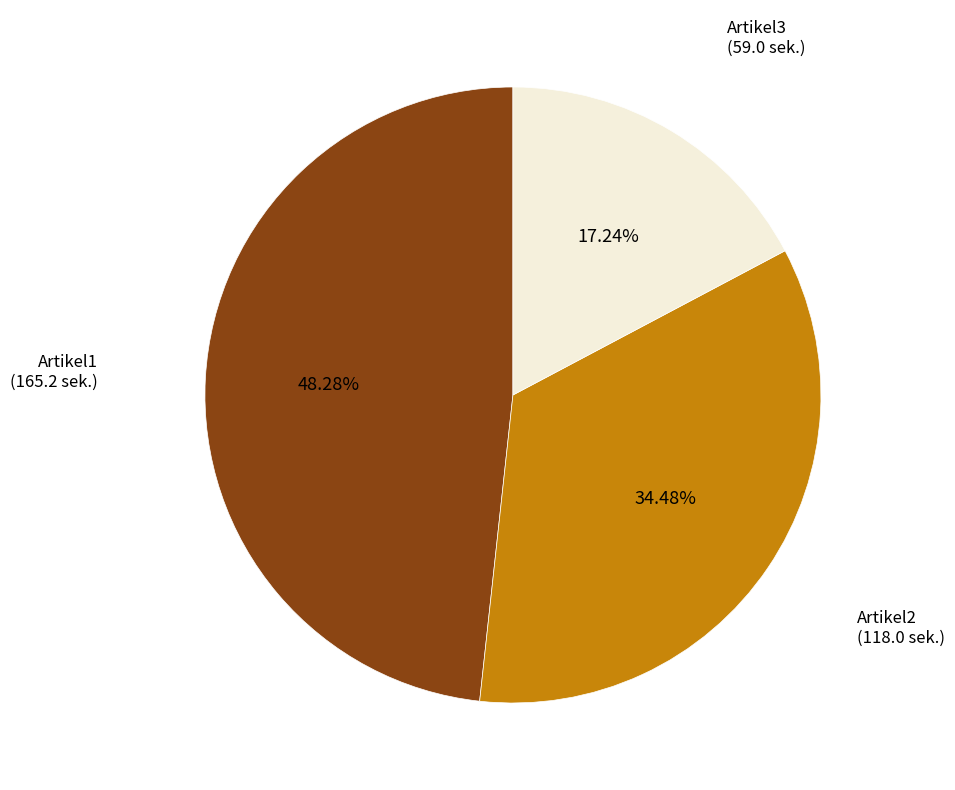

To the nearest percent, what is the difference between the Artikel3 and Artikel2 slice percentages?

17%